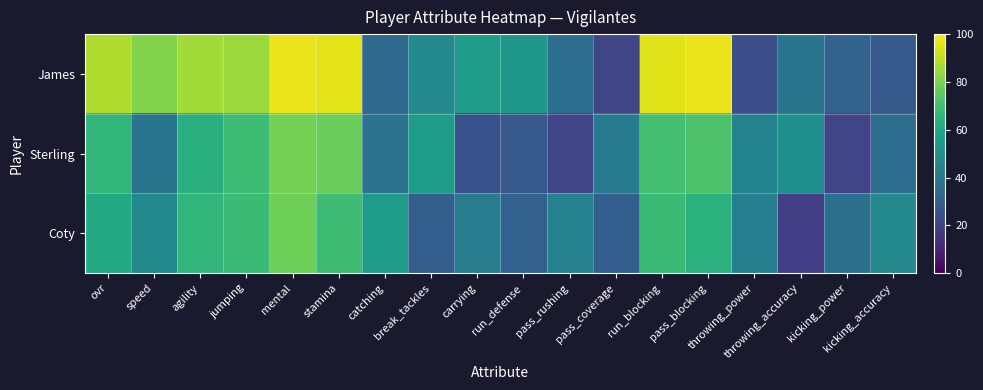

Which category has the highest value across all series?

mental